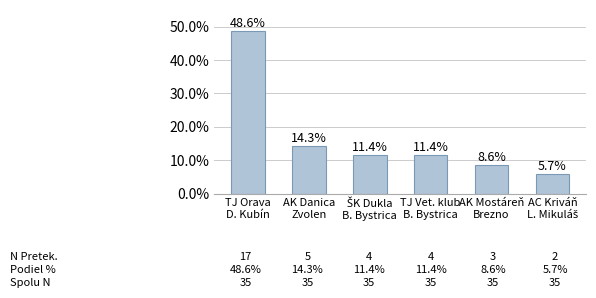

What is the maximum value shown in the chart?

48.6